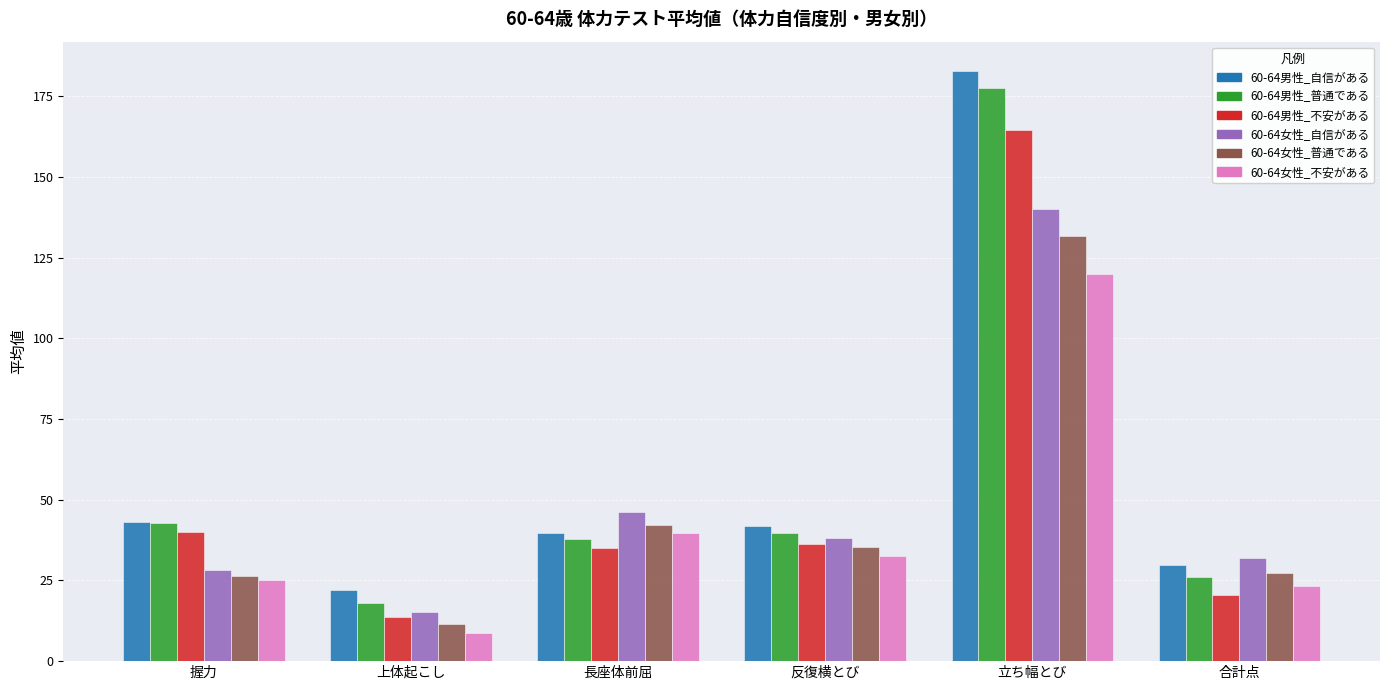

What is the label of the 6th bar from the right?

握力